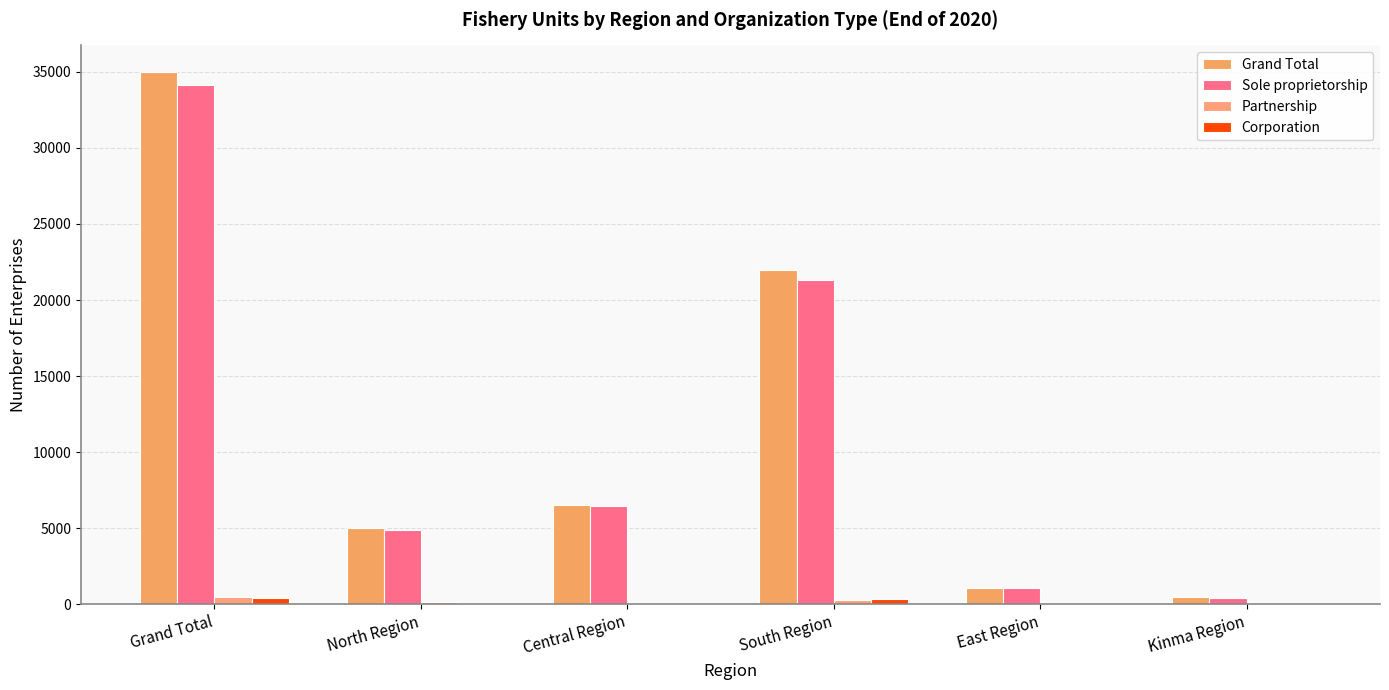

How many data points does each series have?

6